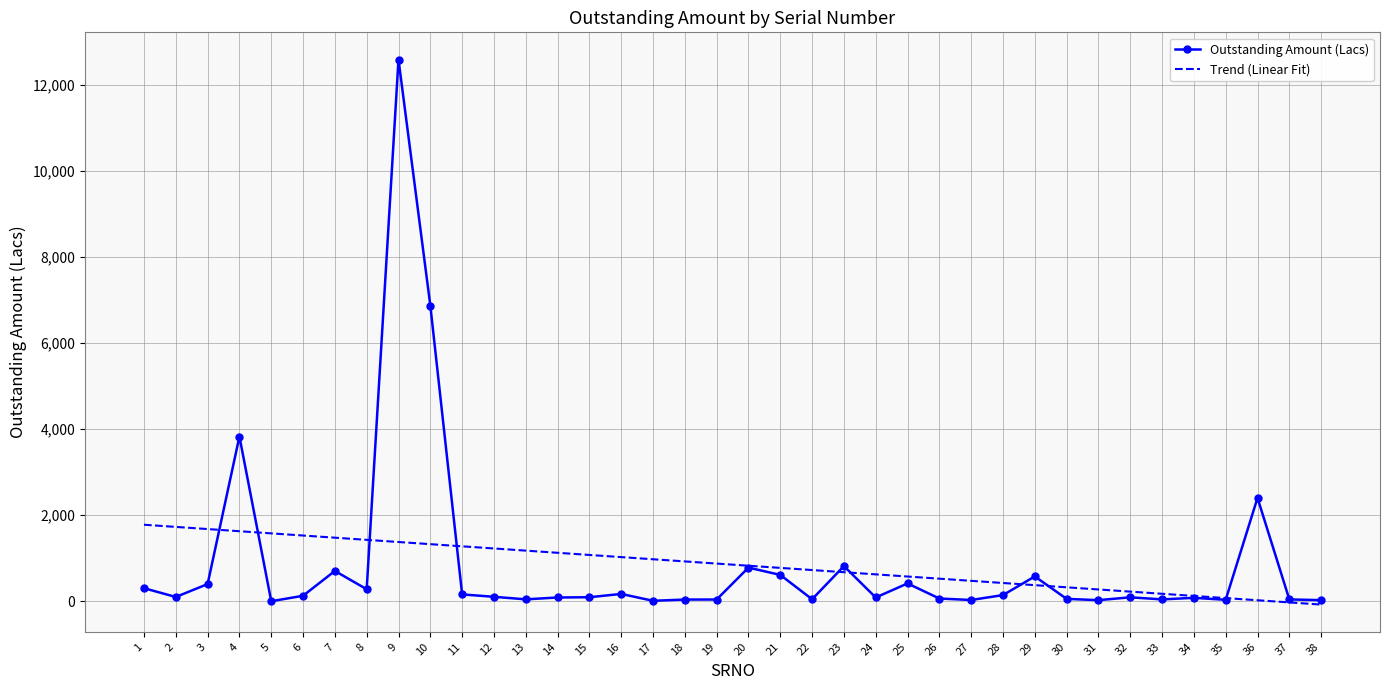

Is it true that Outstanding Amount (Lacs) equals 55.0 at 30?

True